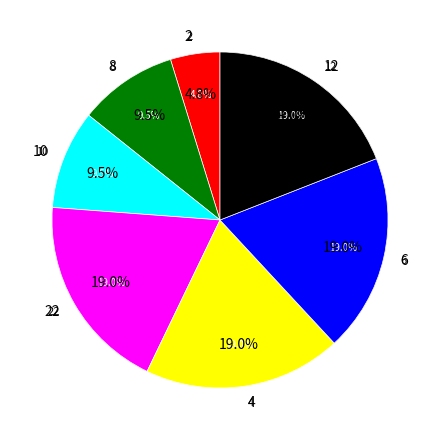

To the nearest percent, what portion does 10 represent?

10%